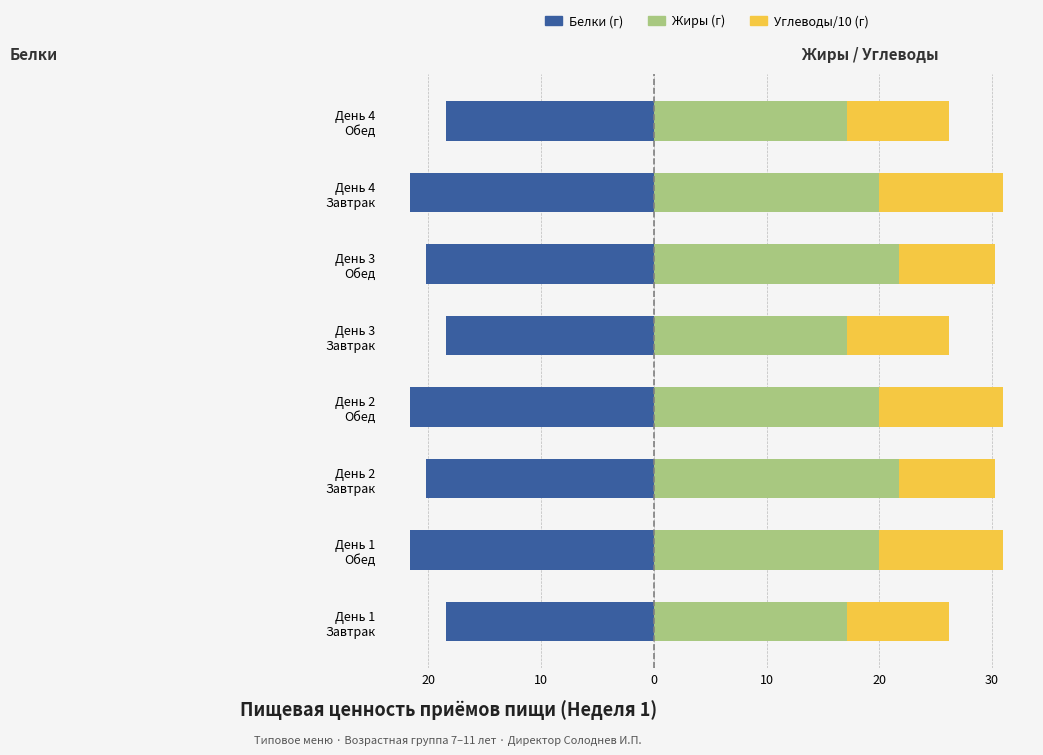

What is the value of the Белки (г) bar at the 2nd from the left?

-21.6